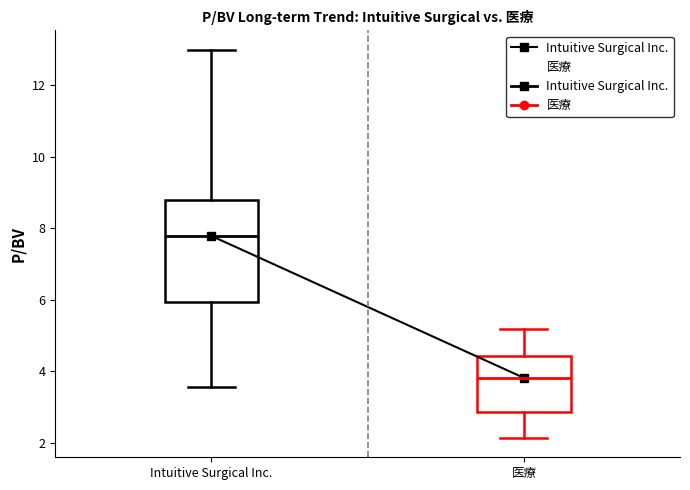

Comparing the boxes themselves (not the whiskers), which one is the tallest?

Intuitive Surgical Inc.